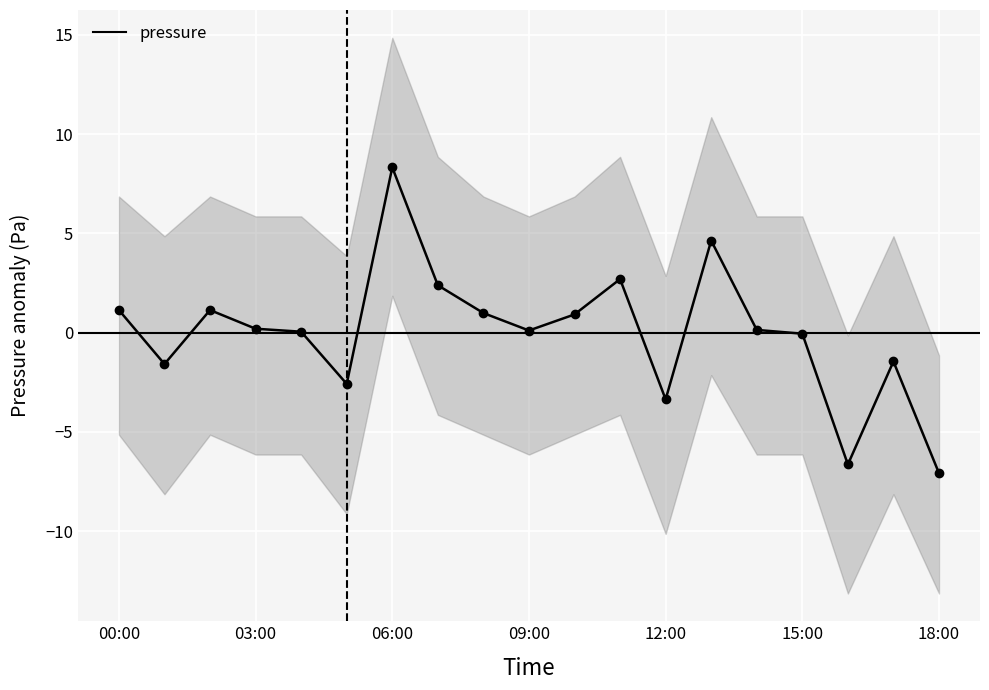

Which category has the highest value in the pressure series?

06:00